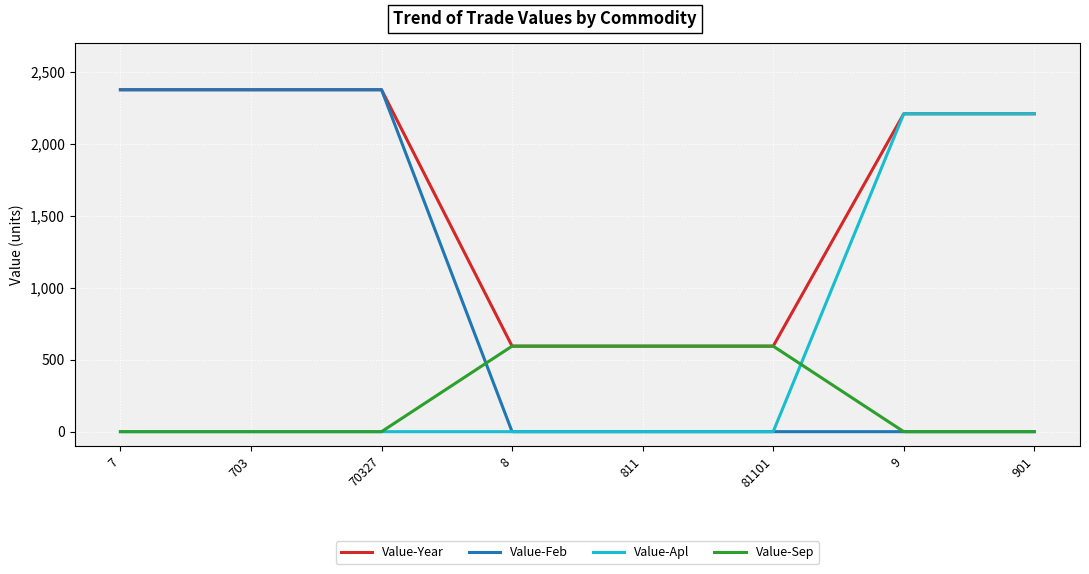

What is the spread (max minus min) of values at 81101?

594